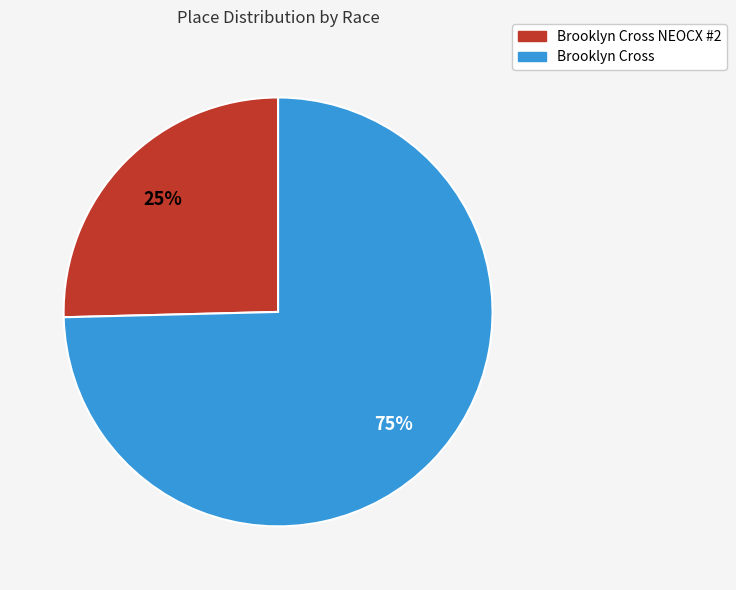

How many segments does this pie chart have?

2